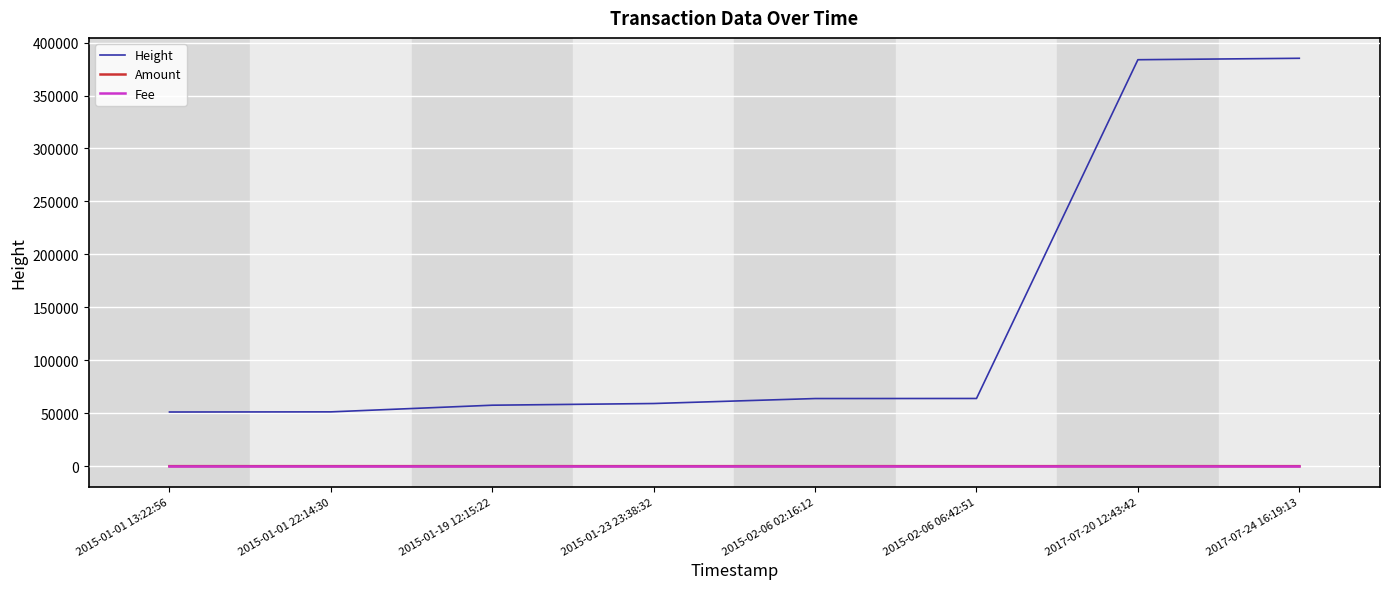

Which series changed the most between 2015-02-06 02:16:12 and 2017-07-24 16:19:13?

Height